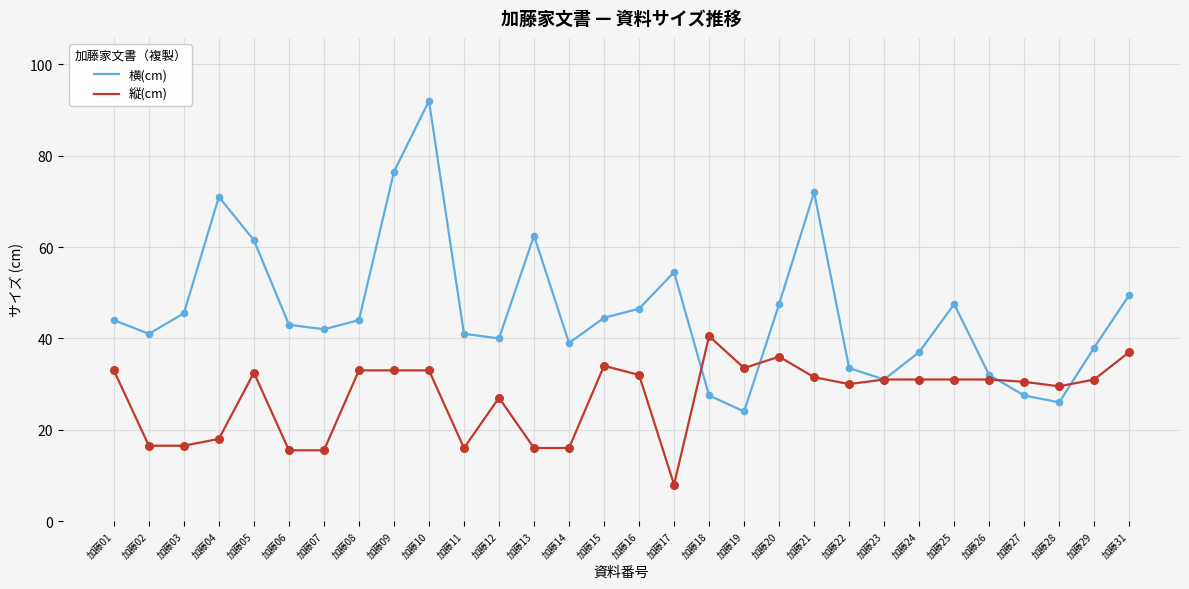

Which series has the largest total across all categories?

横(cm)